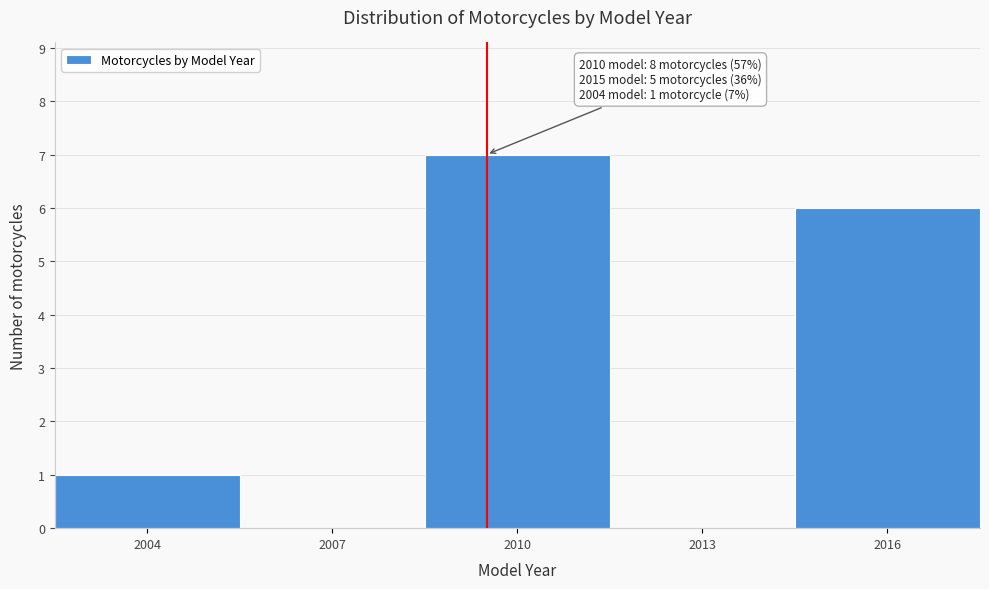

Reading left to right, extract all data points from this chart.

2004=1	2007=0	2010=7	2013=0	2016=6